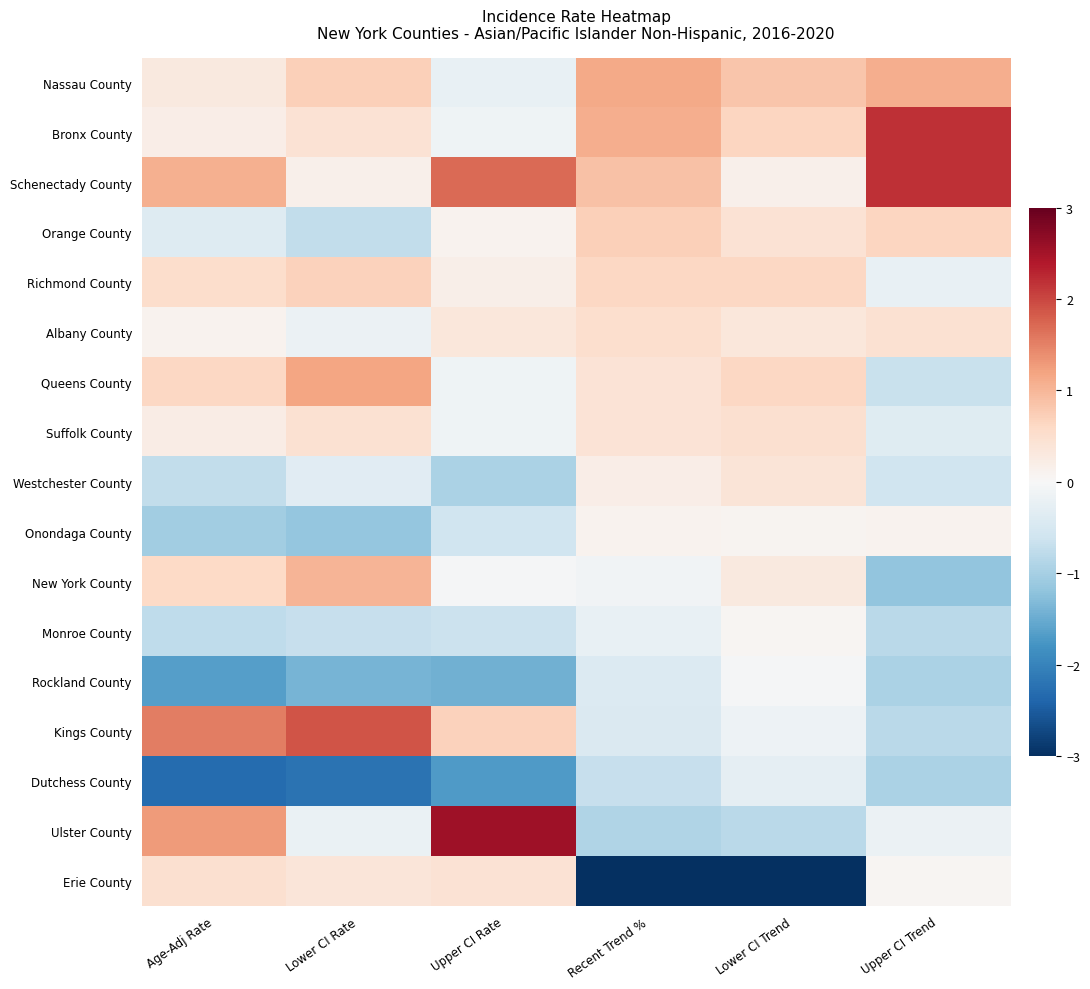

At how many categories does at least one series exceed -1?

6